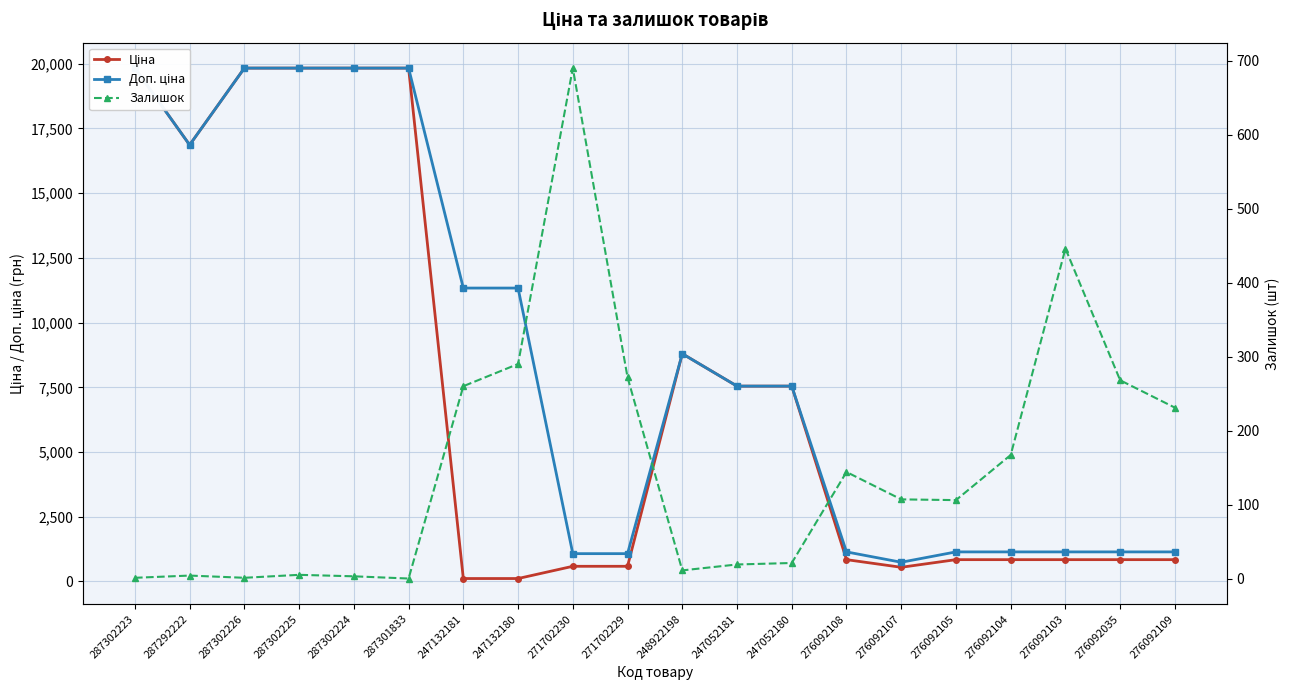

Rank the categories by Ціна value from lowest to highest.

247132181, 247132180, 276092107, 271702230, 271702229, 276092108, 276092105, 276092104, 276092103, 276092035, 276092109, 247052181, 247052180, 248922198, 287292222, 287302223, 287302226, 287302225, 287302224, 287301833